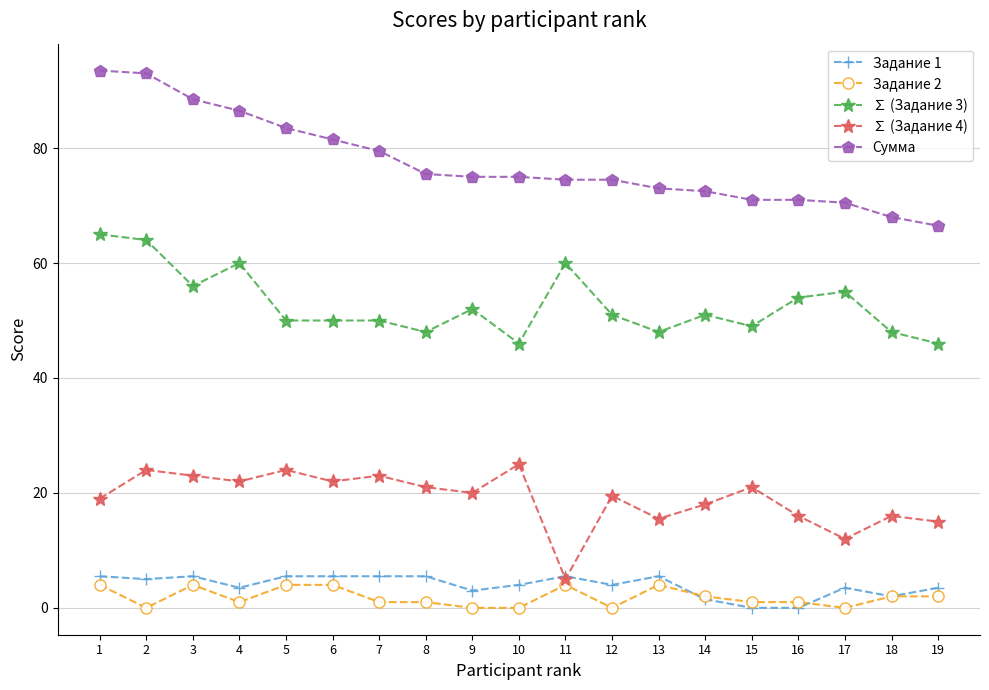

What is the spread (max minus min) of values at 6?

77.5